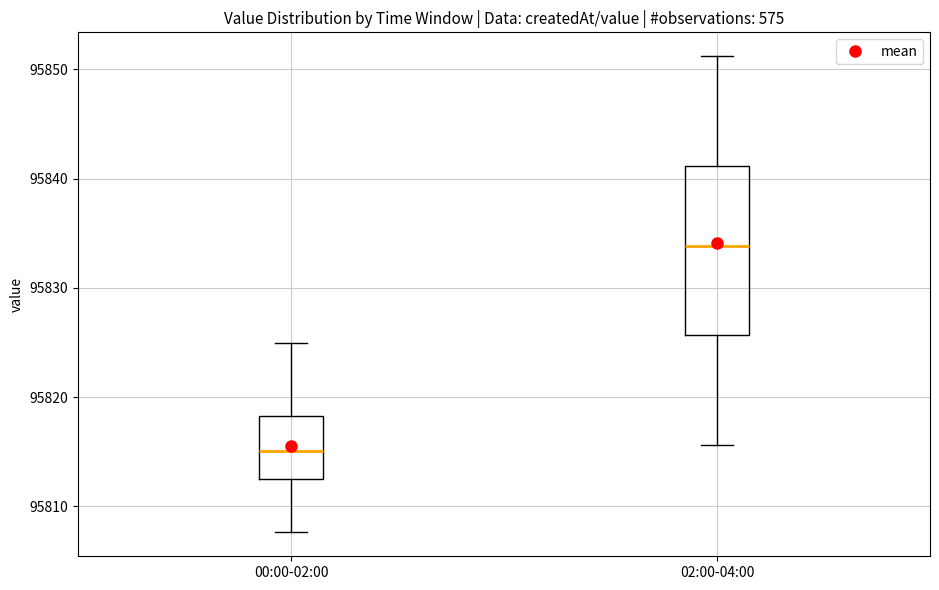

Where does the median line of the box for 00:00-02:00 sit on the y-axis? The values are not printed on the chart, so give them approximately, as read against the axis.

95815